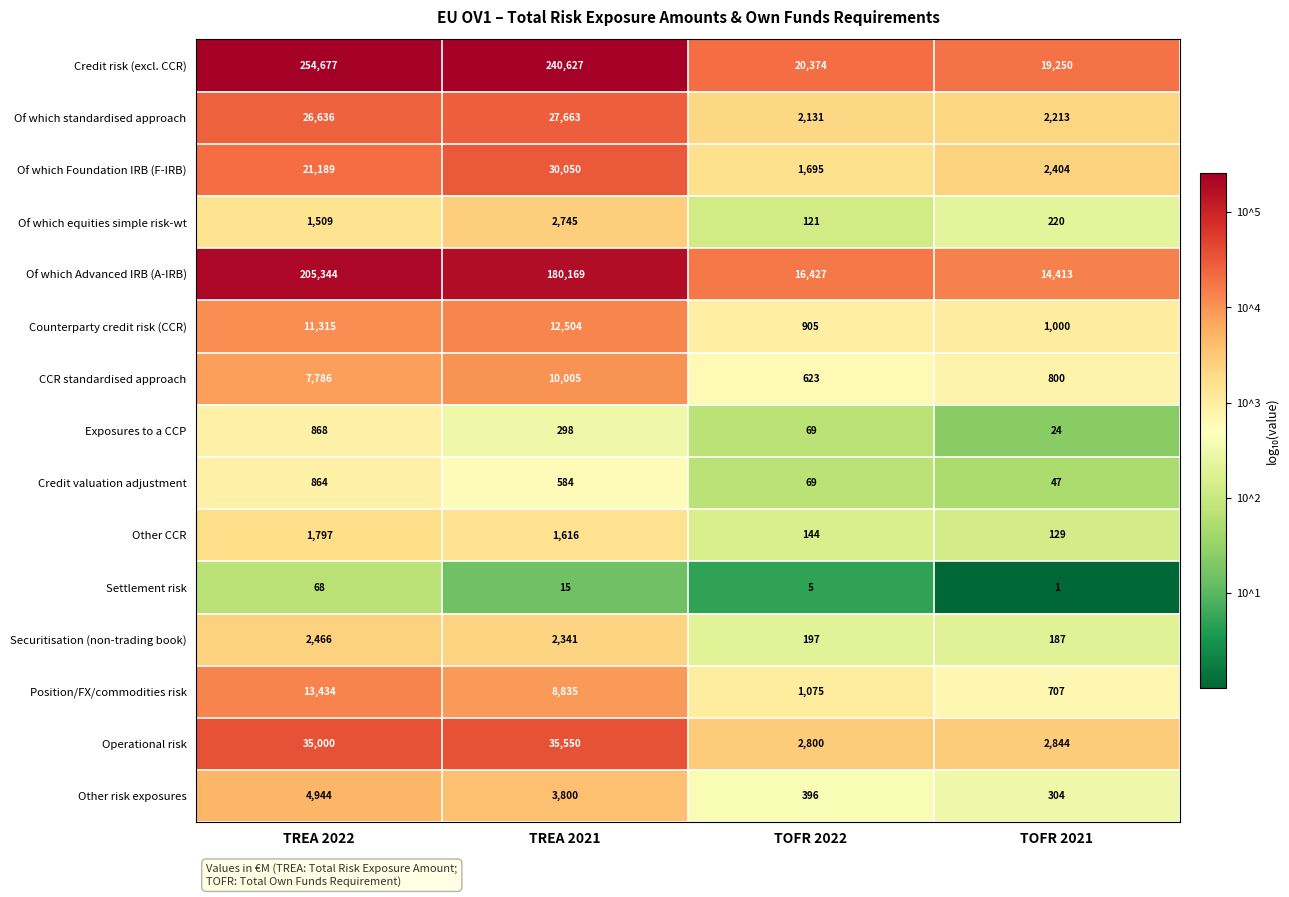

The value of Position/FX/commodities risk at TREA 2021 is 8835. True or false?

True